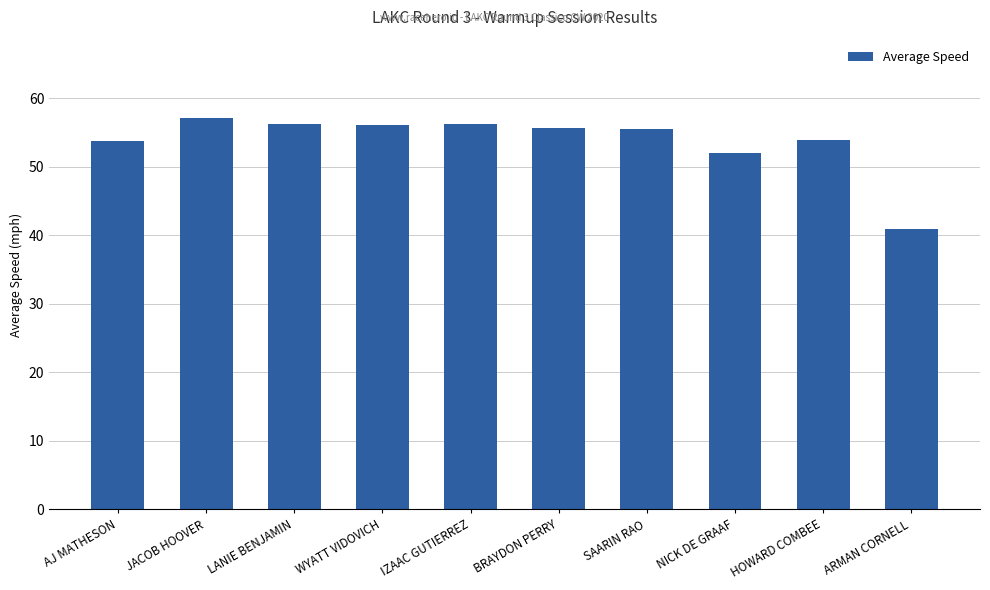

What is the value of the 4th bar from the left?

56.0